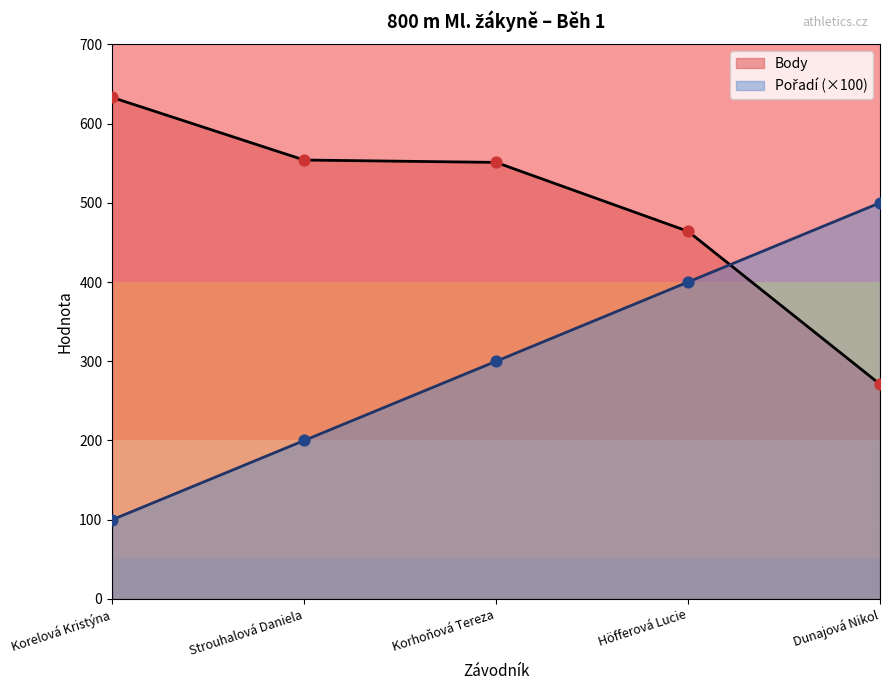

Which series has the largest Y range (max minus min)?

Pořadí